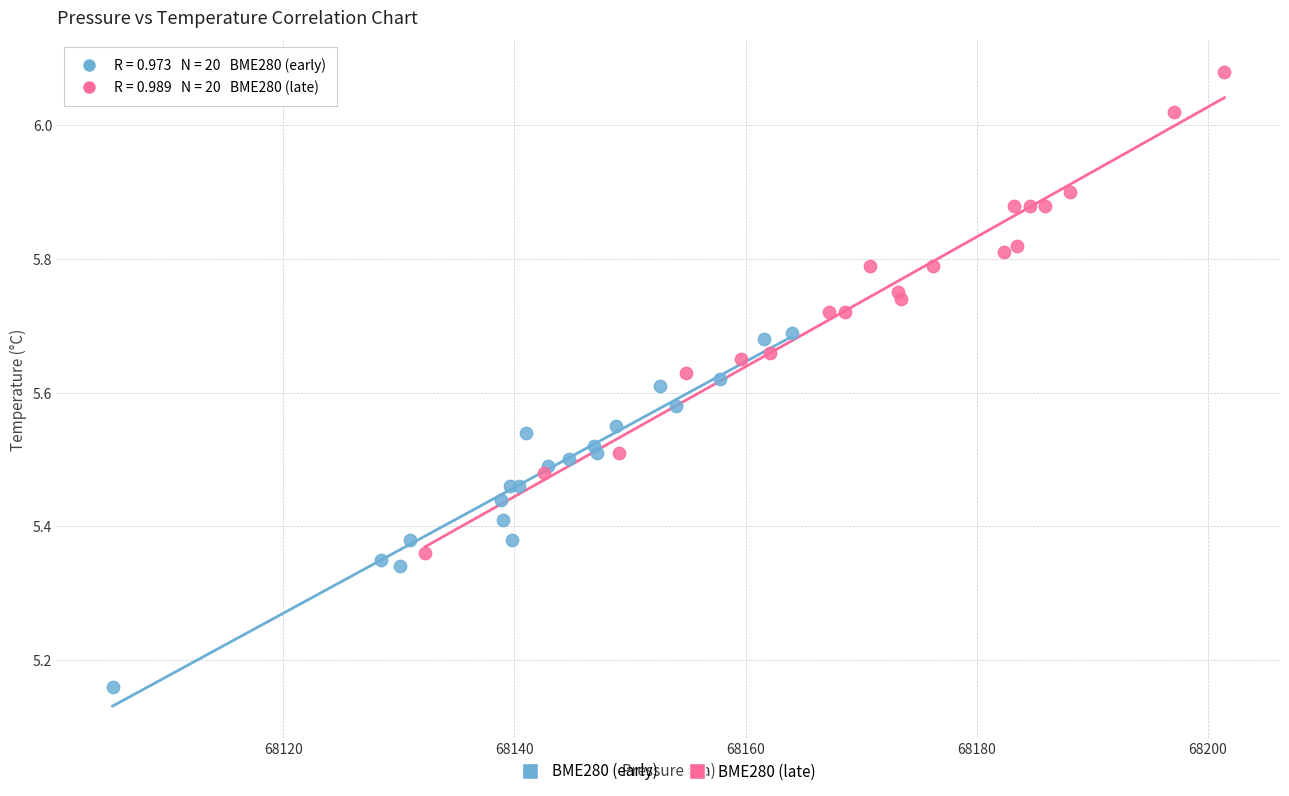

Which series contains the highest Y value?

BME280 (late)